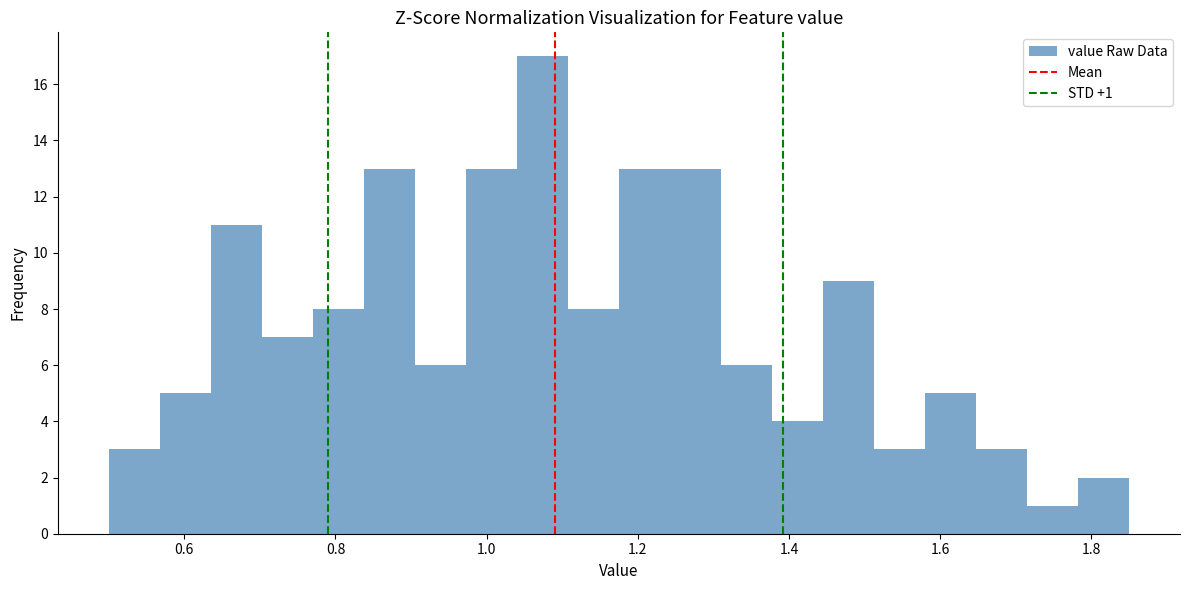

Around what value on the x-axis is the tallest bar? Give the approximate position of its centre, as read against the axis.

1.08